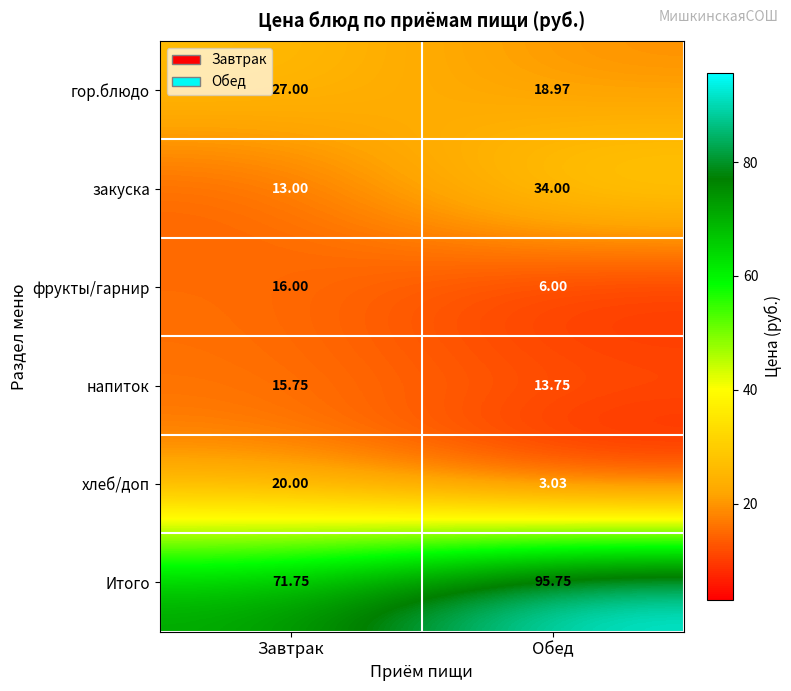

Which category has the highest value across all series?

Обед